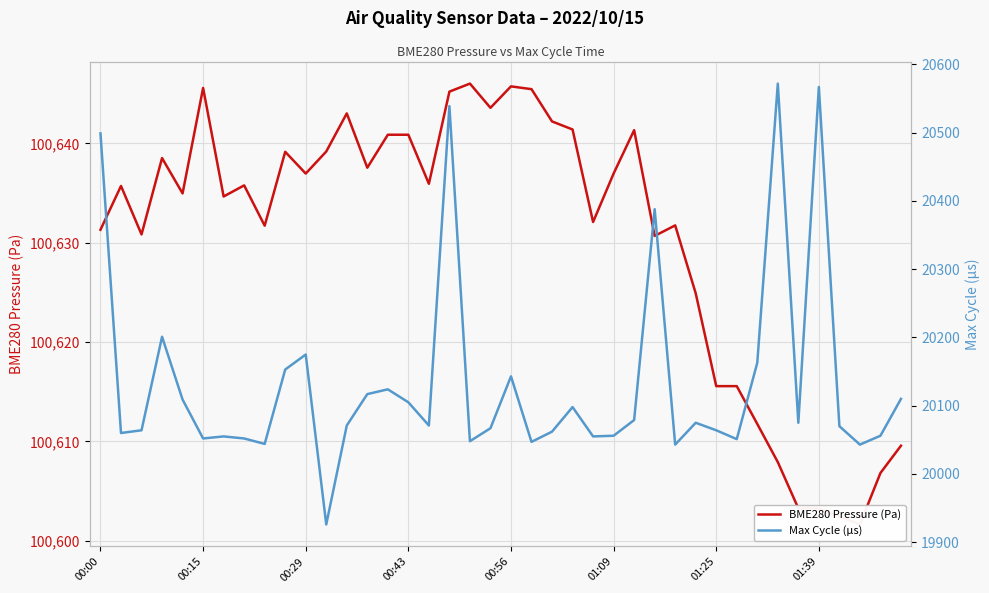

What is the sum of all Max Cycle (µs) values?

805349.0